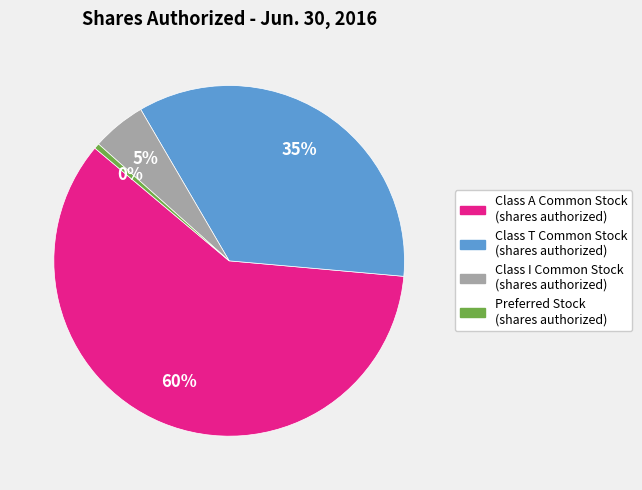

Do Preferred Stock (shares authorized) and Class T Common Stock (shares authorized) together represent more than half of the pie?

No